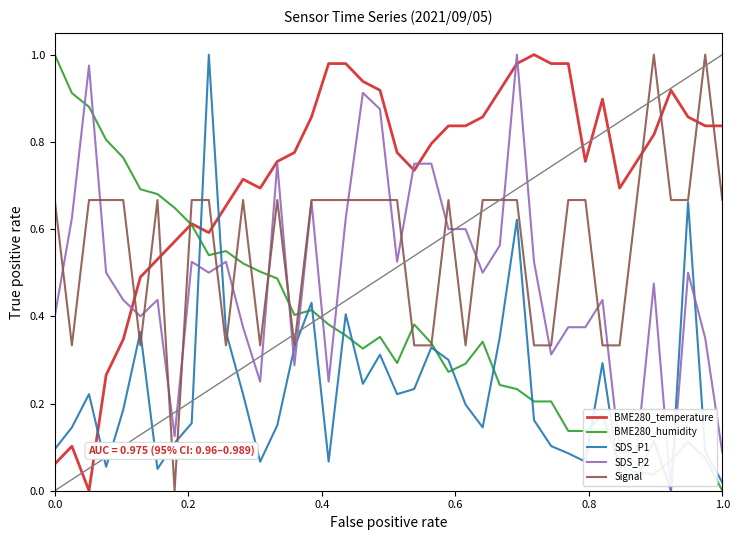

Which series has the largest total across all categories?

BME280_temperature